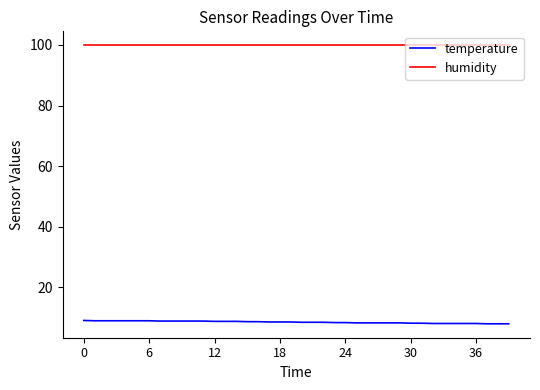

What is the maximum value shown in the chart?

99.9